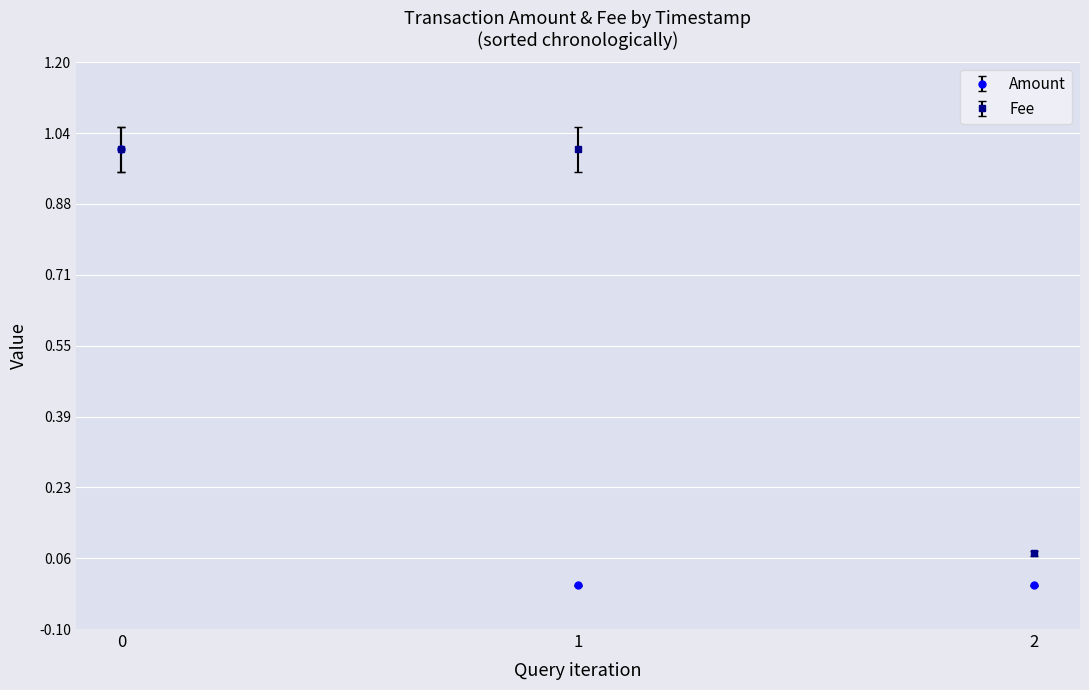

Is the value of Amount at 1 greater than the value of Fee at 0?

No